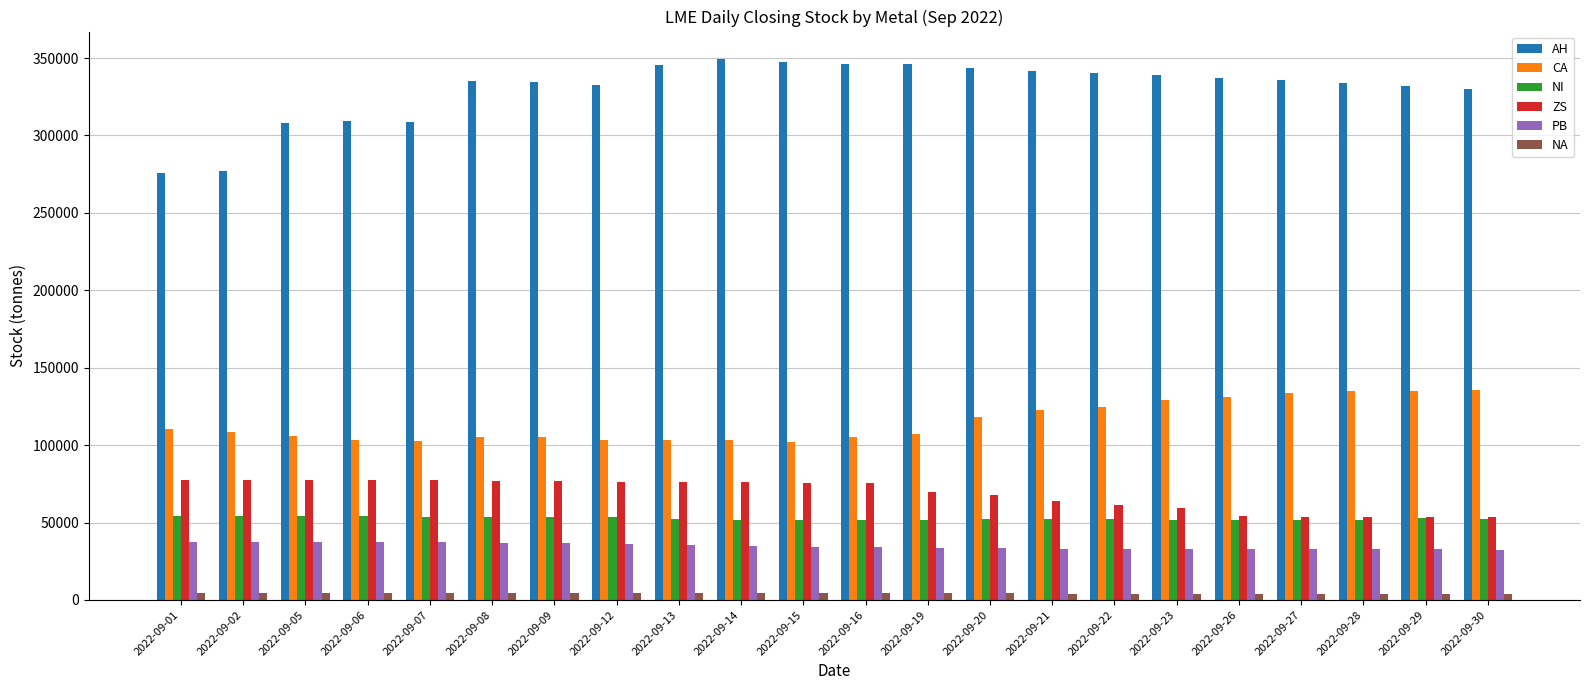

What is the difference between the highest and lowest values at 2022-09-01?

271550